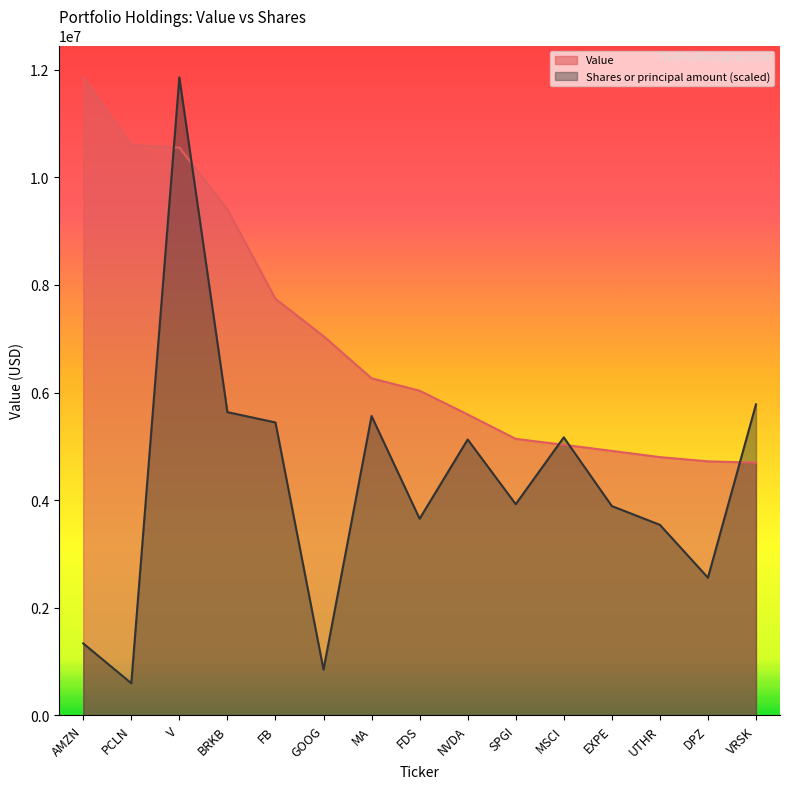

How many data points in Shares or principal amount are less than 3925039?

7